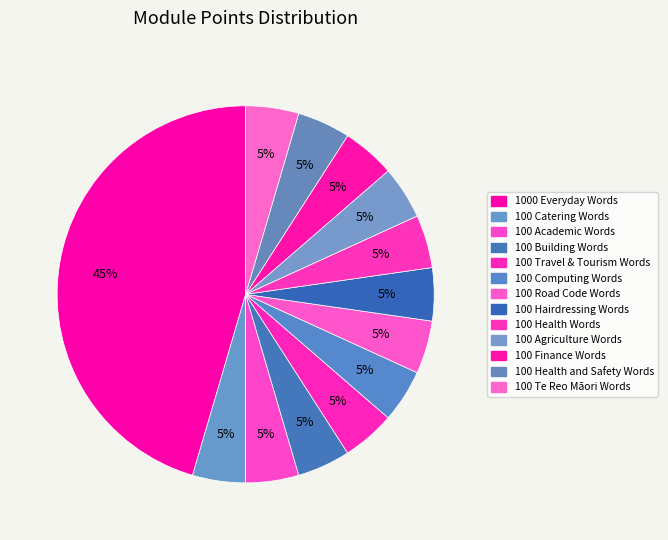

How many slices are in this pie chart?

13